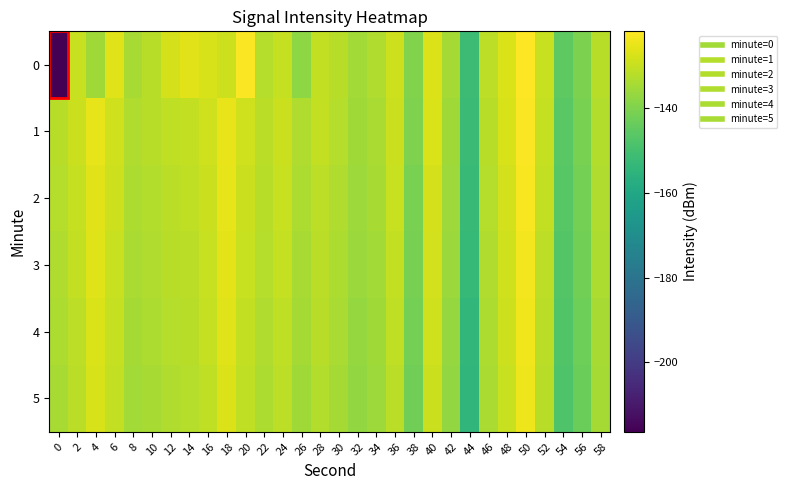

What is the total value across all series at 8?

-803.6